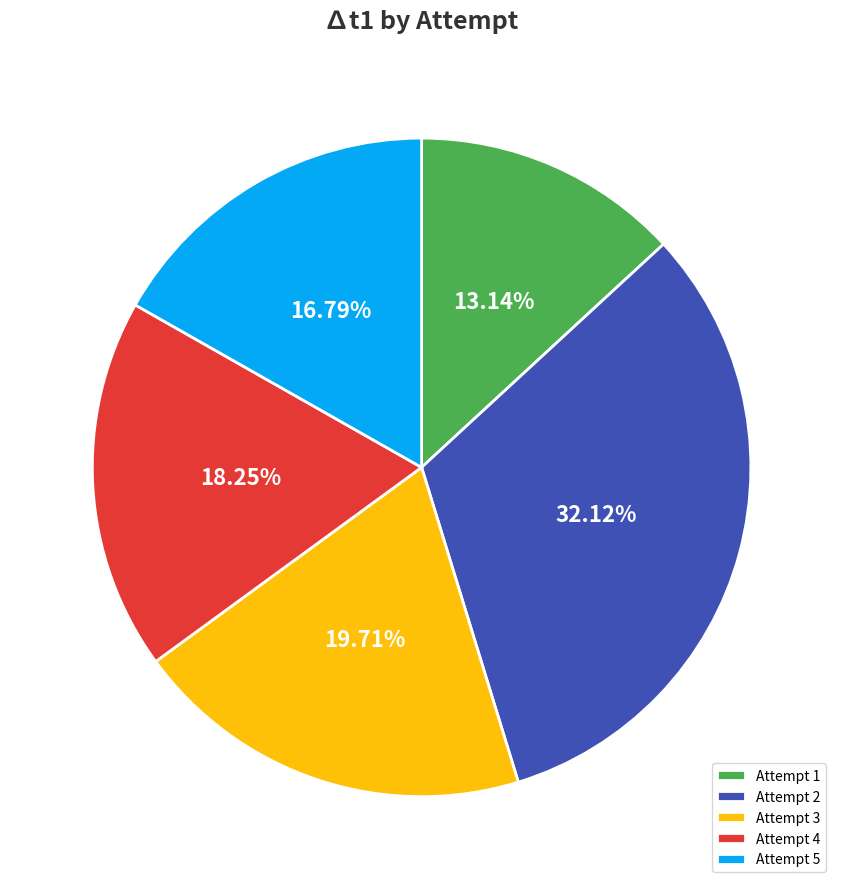

How many segments does this pie chart have?

5